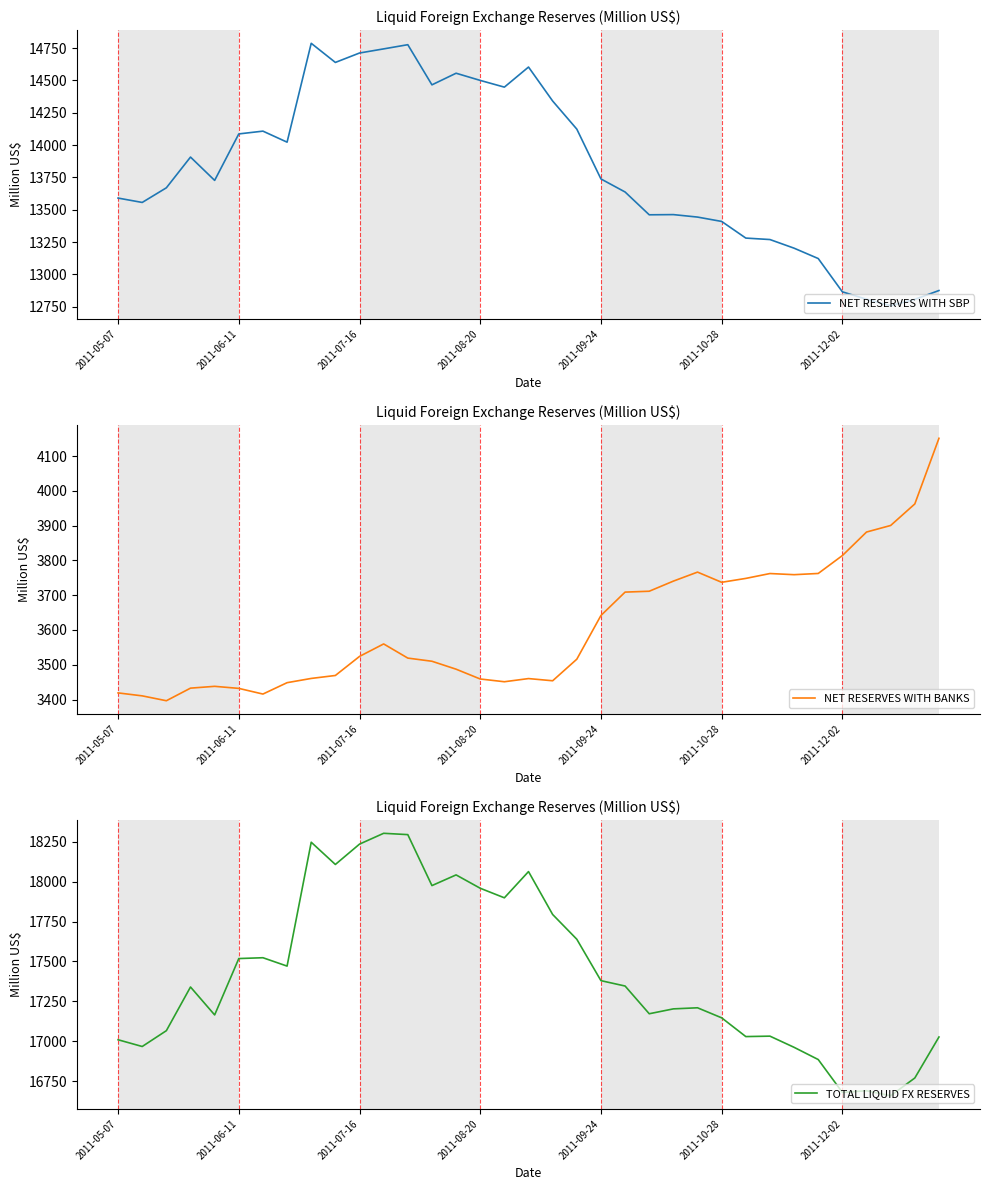

Which category has the highest value across all series?

11